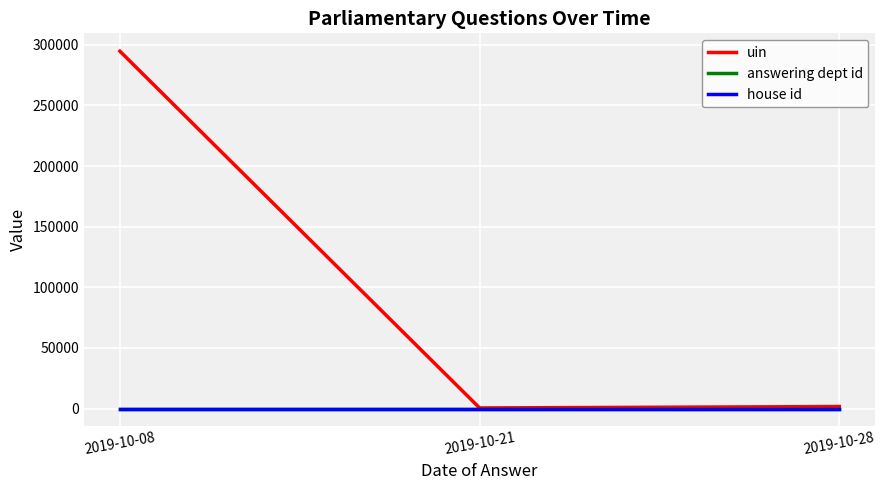

At which category is the sum across all series the highest?

2019-10-08